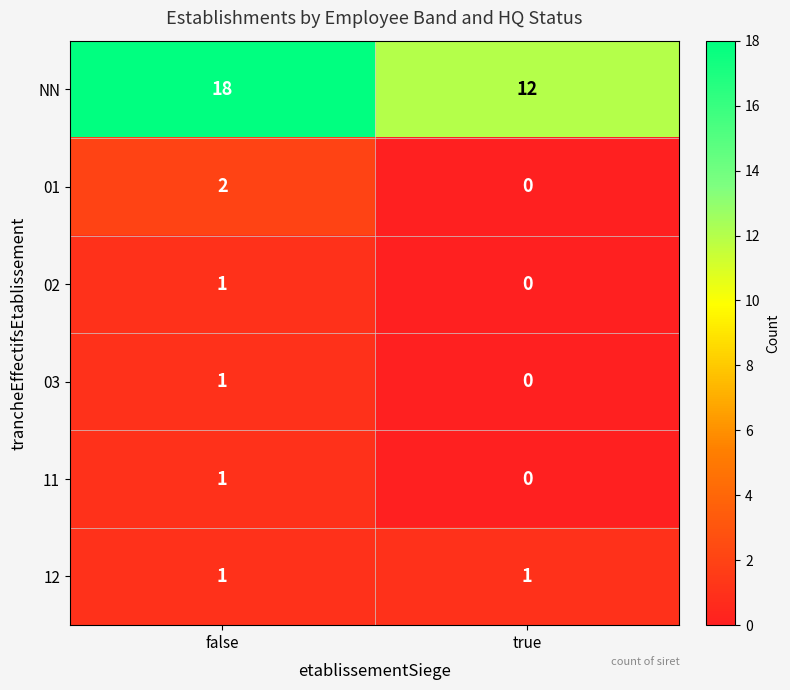

What is the sum of the NN values at true and false?

30